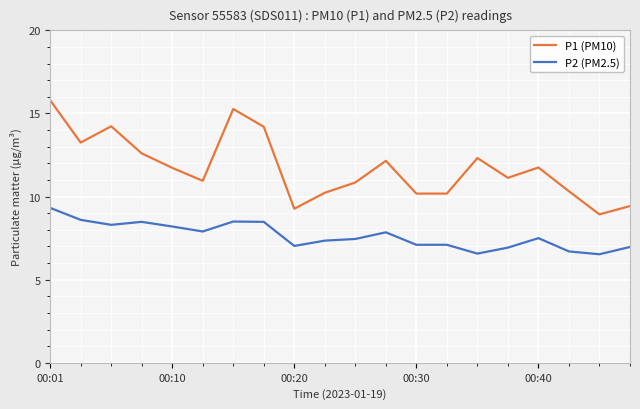

List the series in order of their overall mean, lowest first.

P2 (PM2.5), P1 (PM10)